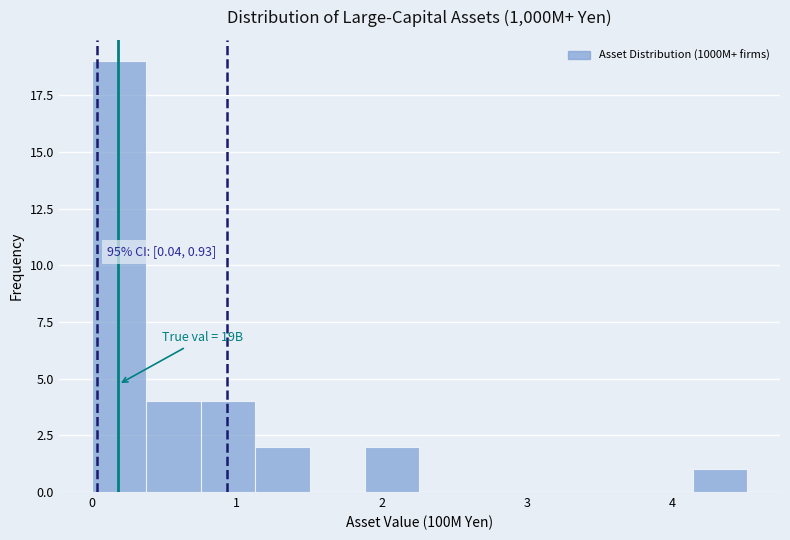

Read against the x-axis, roughly where is the centre of the tallest bar?

0.2